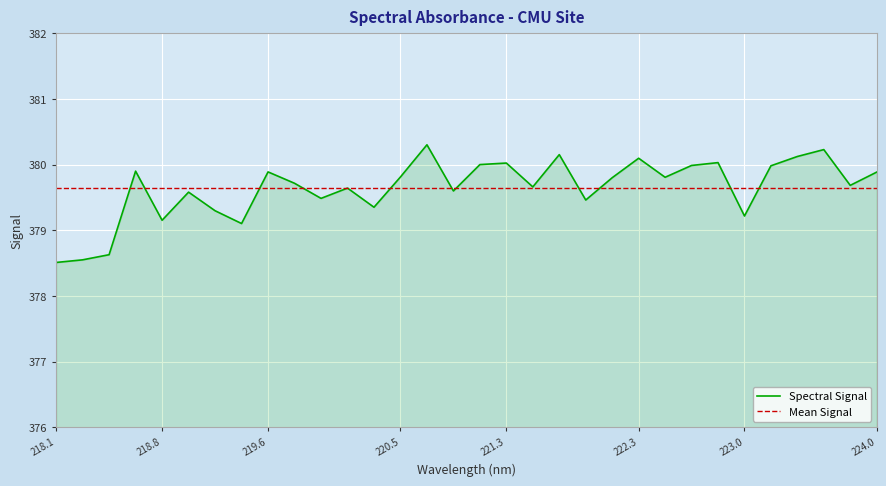

What is the label of the 12th point from the left?

220.1623